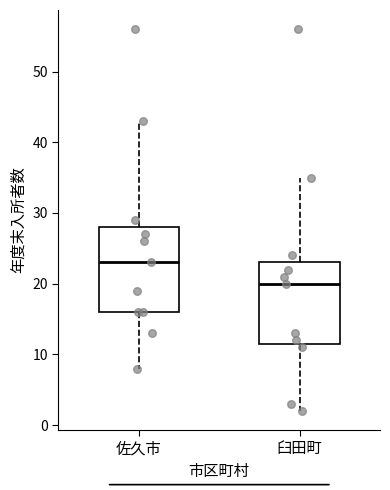

Reading left to right, read every box against the y-axis: the position of its median line, the range the box covers, and the ends of its whiskers. The values are not printed on the chart, so give them approximately, as read against the axis.

佐久市: median 23, box 16 to 28, whiskers 8 to 43
臼田町: median 20, box 12 to 23, whiskers 2 to 35